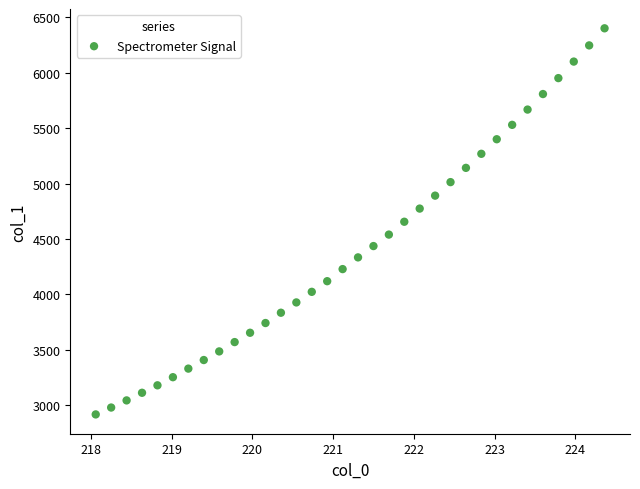

What is the range of Y values (max minus min)?

3483.6